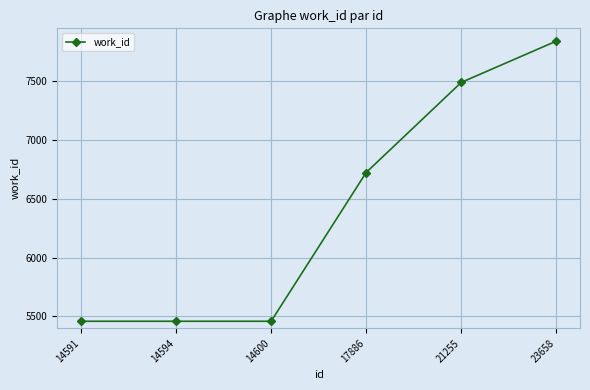

What is the average value?

6405